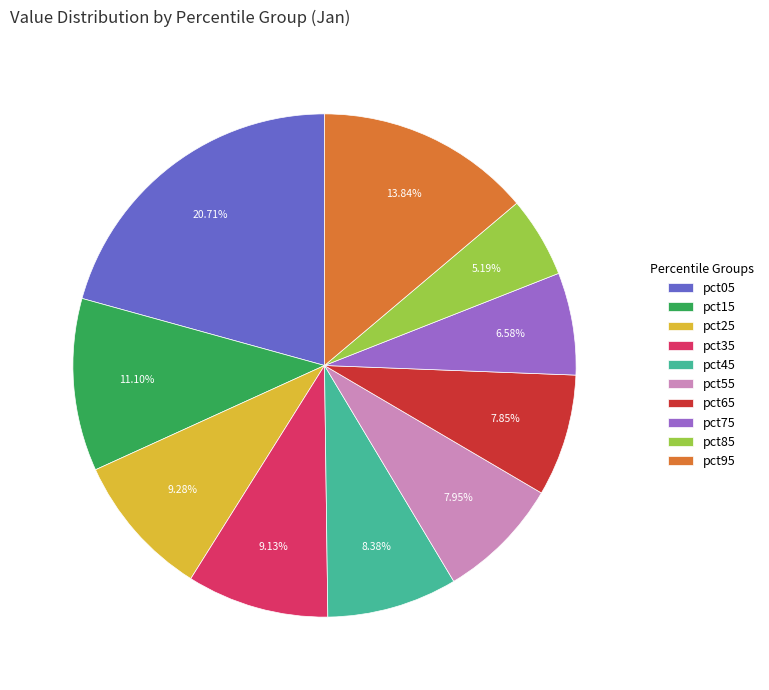

Which category has the smallest portion of the pie?

pct85